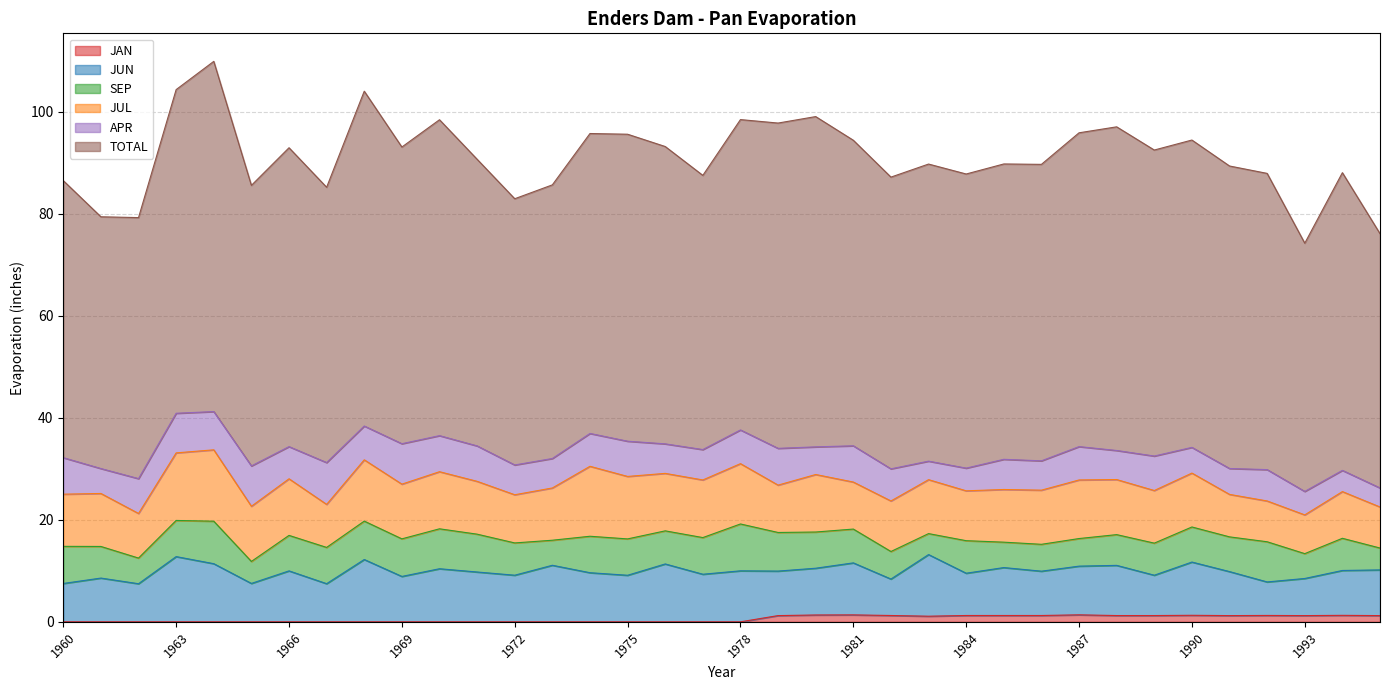

Which category has the highest value in the JUN series?

1963